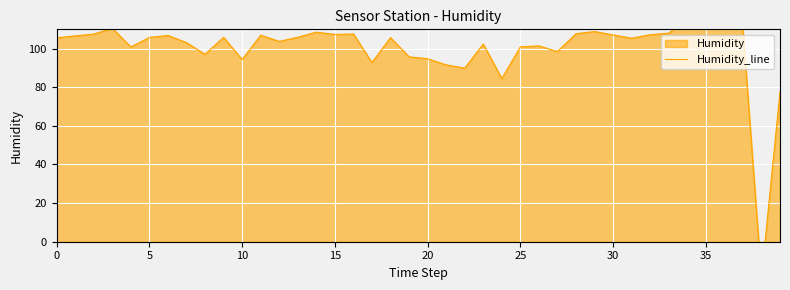

True or false: the data shows 110.2 at 37.

True